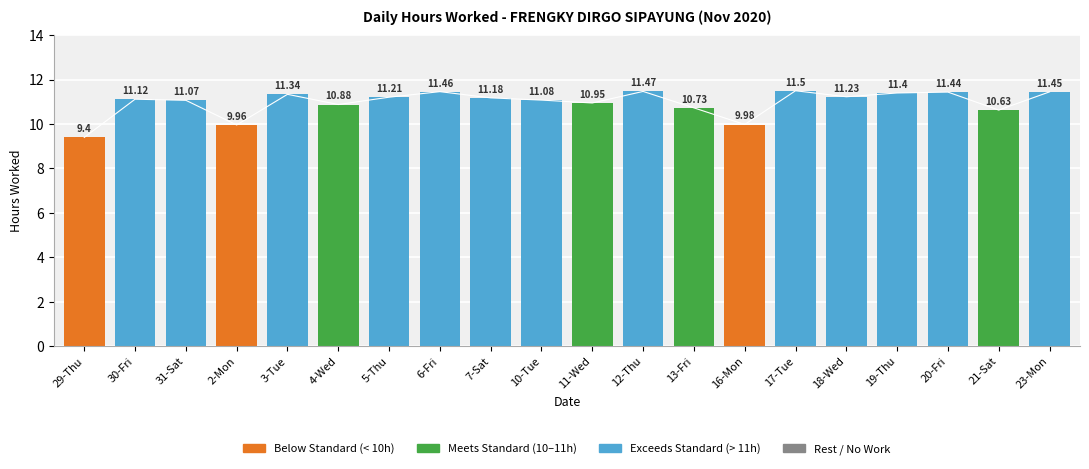

What is the ratio of the value at 6-Fri to the value at 7-Sat?

1.0